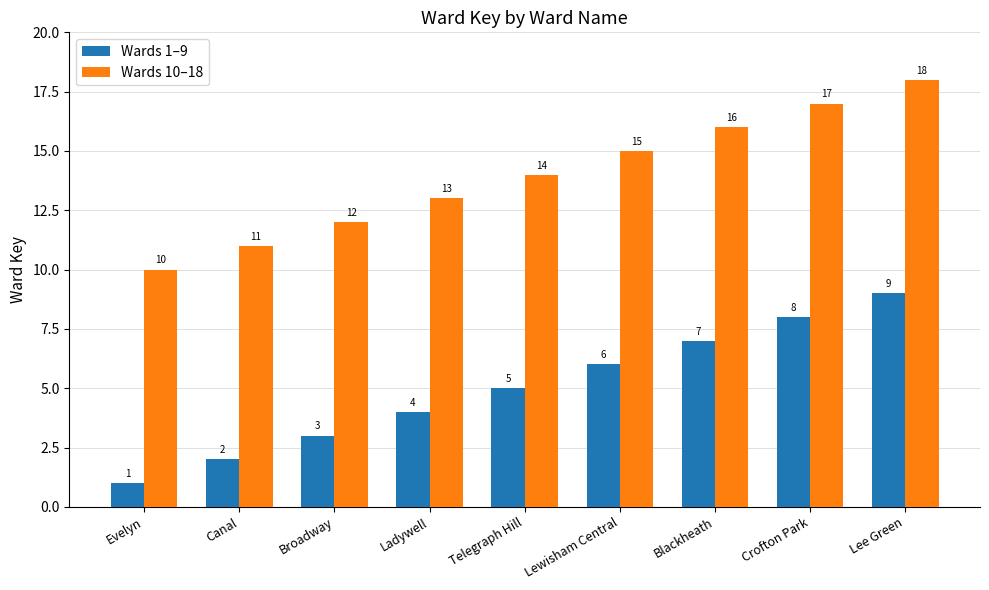

At Ladywell, list the series in order from largest to smallest.

Wards 10–18, Wards 1–9